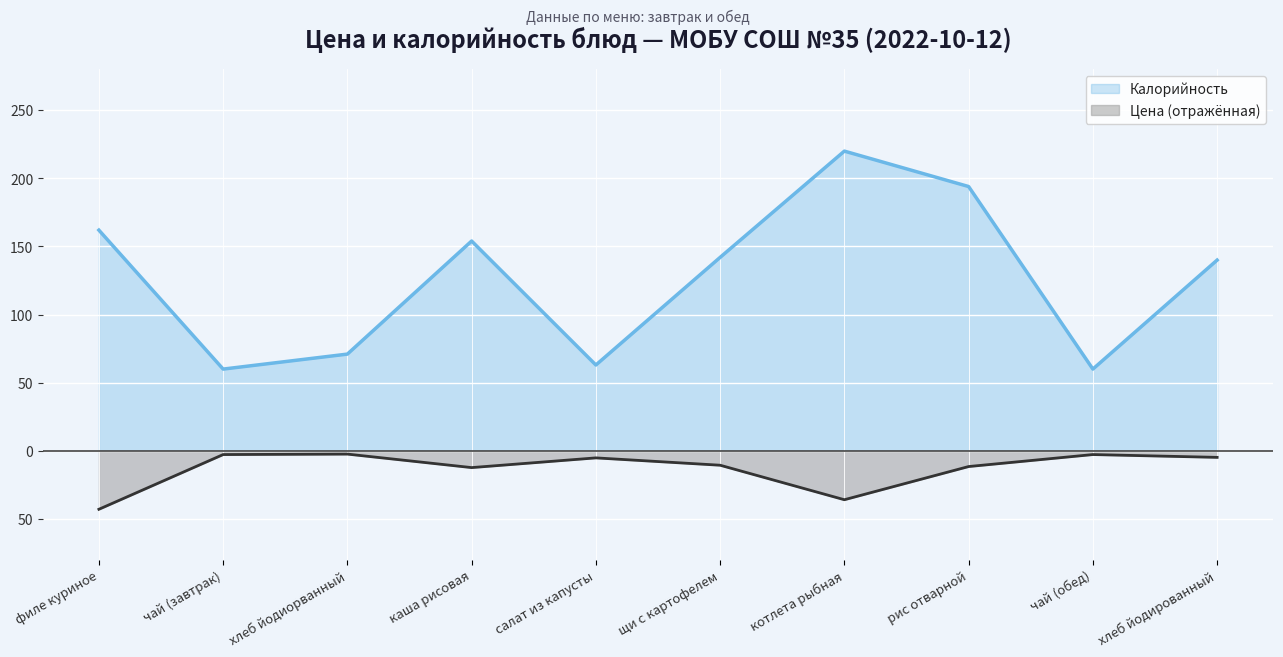

What are all the series names shown in the legend?

Калорийность, Цена (отражённая)